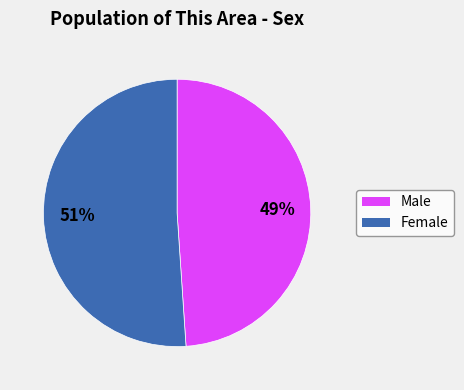

What is the smallest slice in the pie chart?

Male